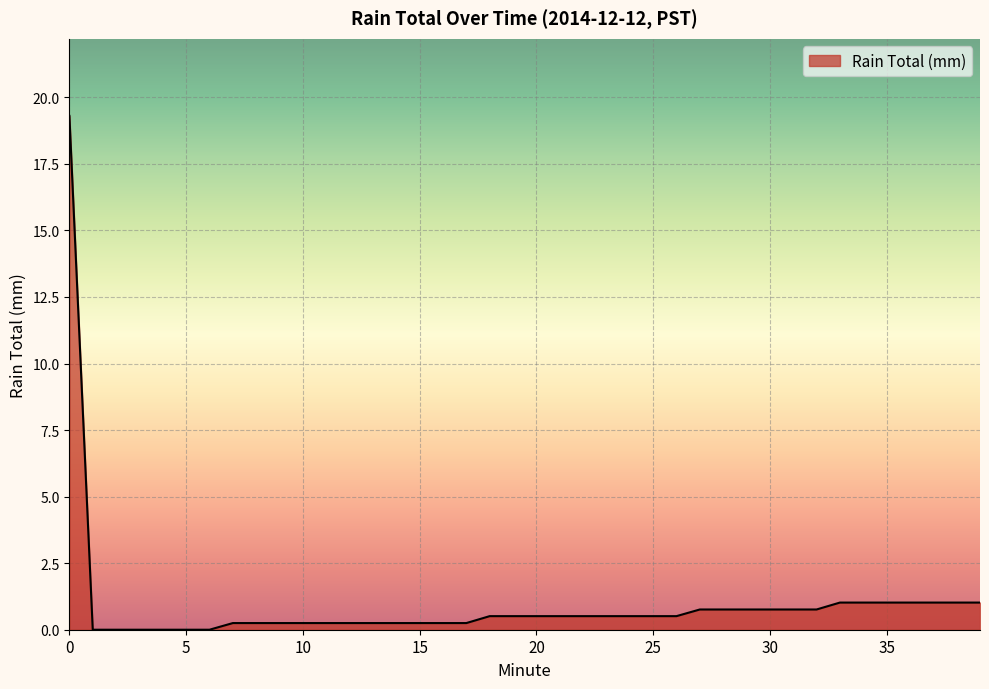

What is the greatest value displayed?

19.3